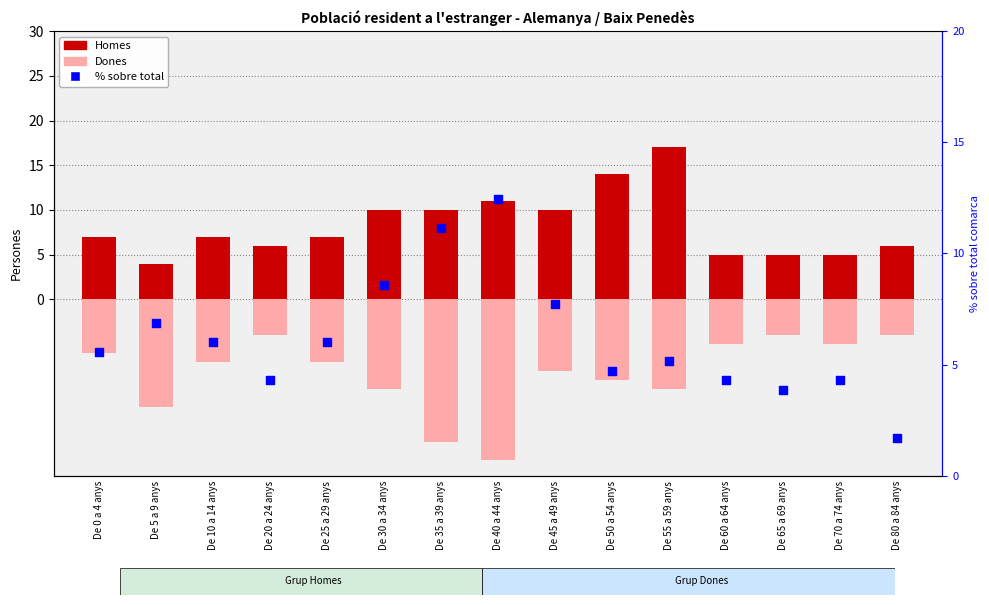

Which series has the largest Y range (max minus min)?

Dones